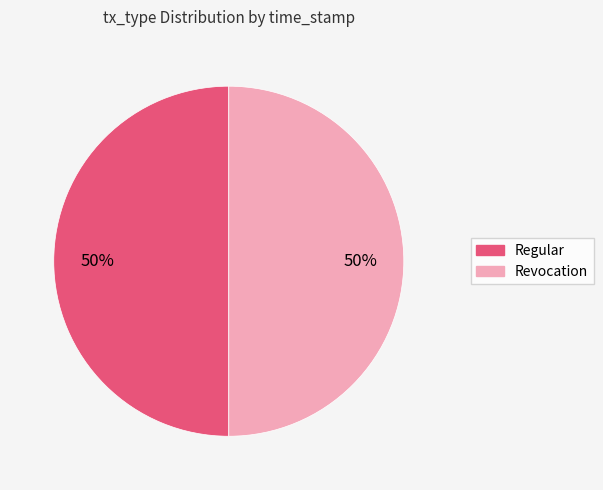

To the nearest percent, what is the average slice percentage?

50%